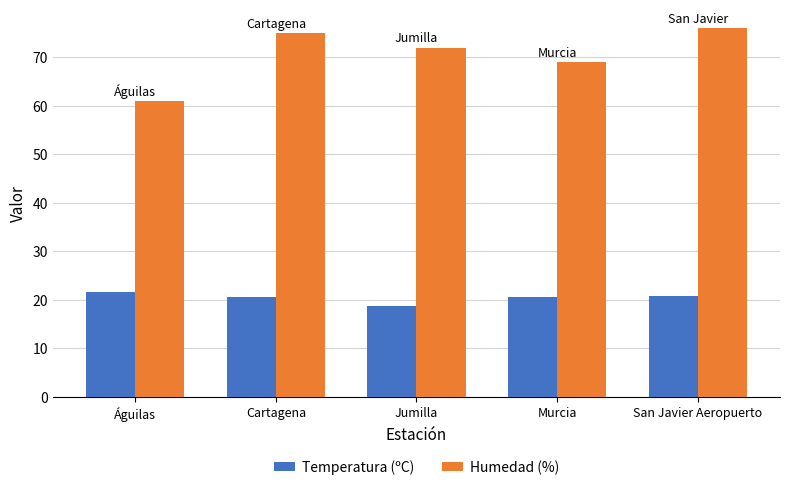

What is the label of the 5th bar from the right?

Águilas